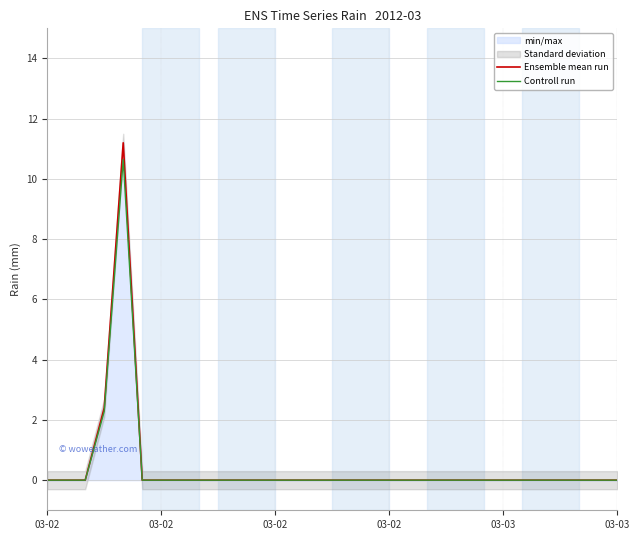

Reading right to left, extract all data points from this chart.

Ensemble mean run: 0.0	0.0	0.0	0.0	0.0	0.0	0.0	0.0	0.0	0.0	0.0	0.0	0.0	0.0	0.0	0.0	0.0	0.0	0.0	0.0	0.0	0.0	0.0	0.0	0.0	0.0	11.2	2.4	0.0	0.0	0.0
Controll run: 0.0	0.0	0.0	0.0	0.0	0.0	0.0	0.0	0.0	0.0	0.0	0.0	0.0	0.0	0.0	0.0	0.0	0.0	0.0	0.0	0.0	0.0	0.0	0.0	0.0	0.0	10.6	2.3	0.0	0.0	0.0